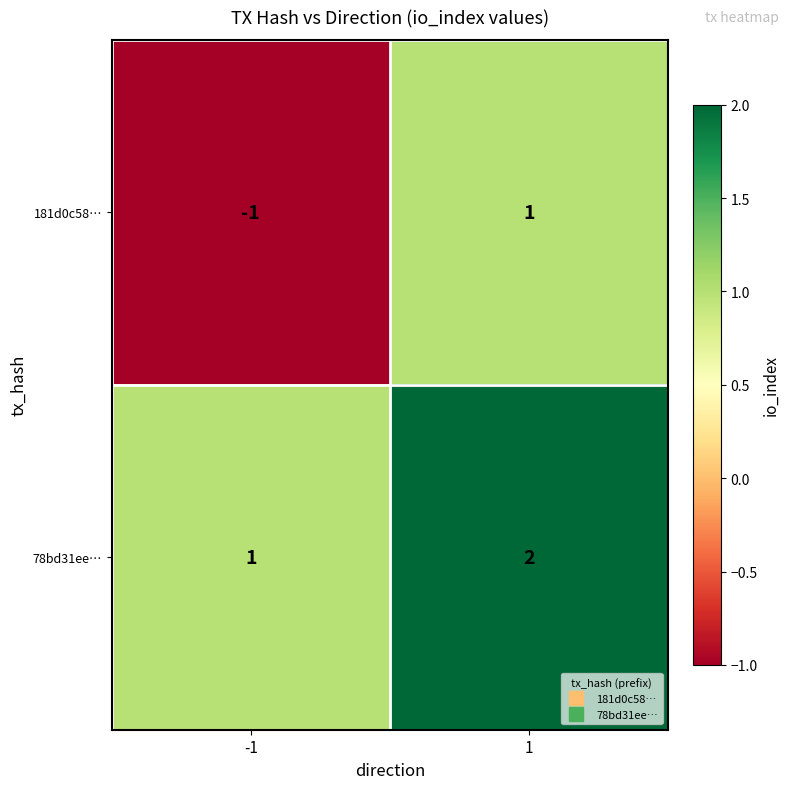

Which series has the largest total across all categories?

78bd31ee…